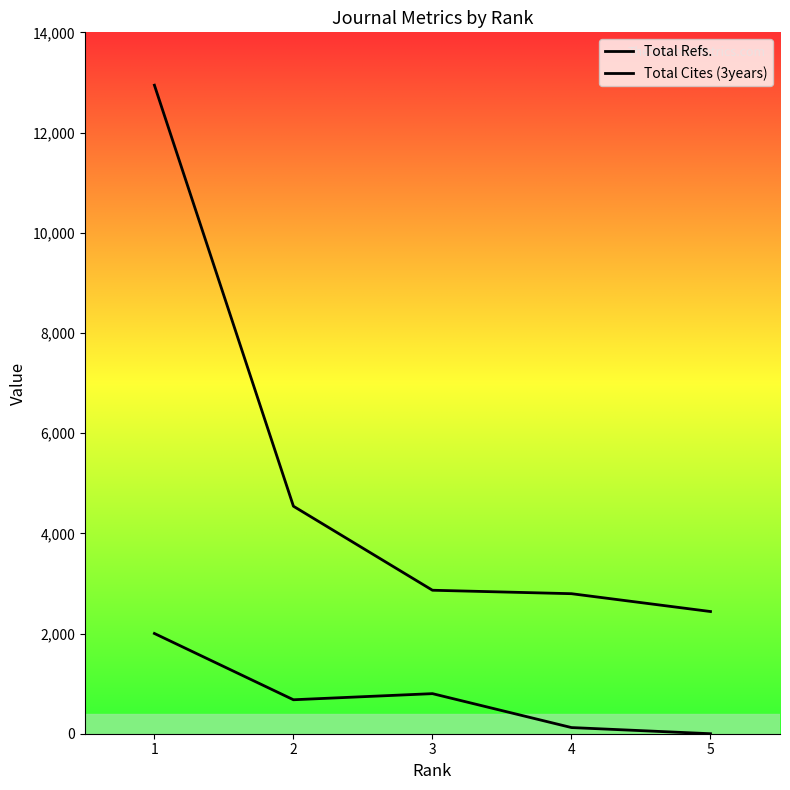

Between 2 and 1, which is larger?

1